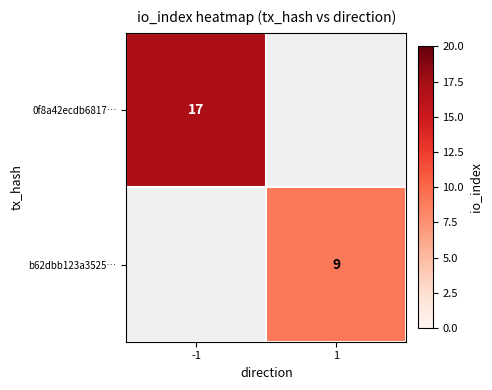

True or false: 0f8a42ecdb6817… has a value of 17 at -1.

True